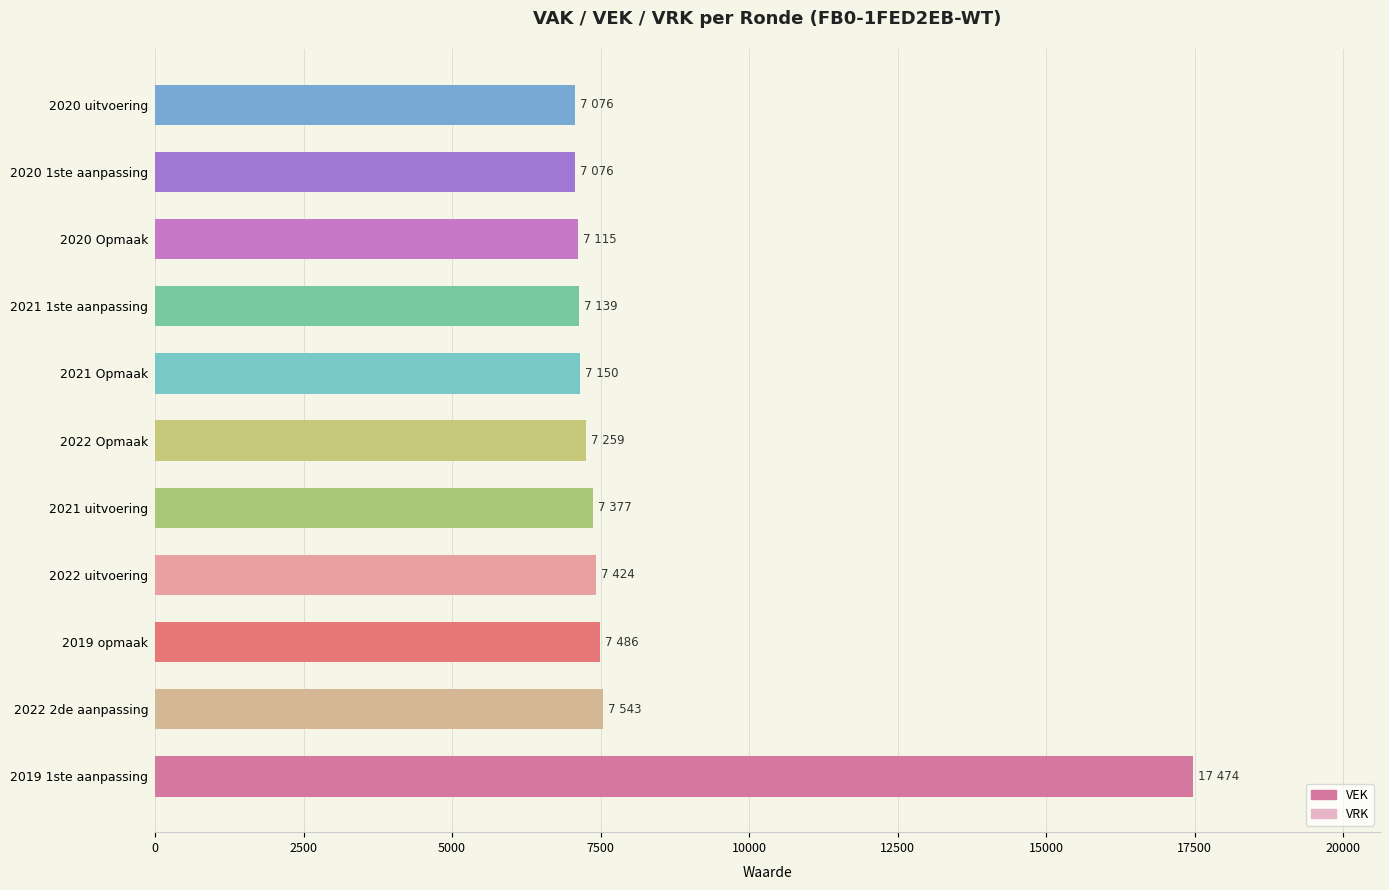

What is the difference between the maximum and minimum values?

10398